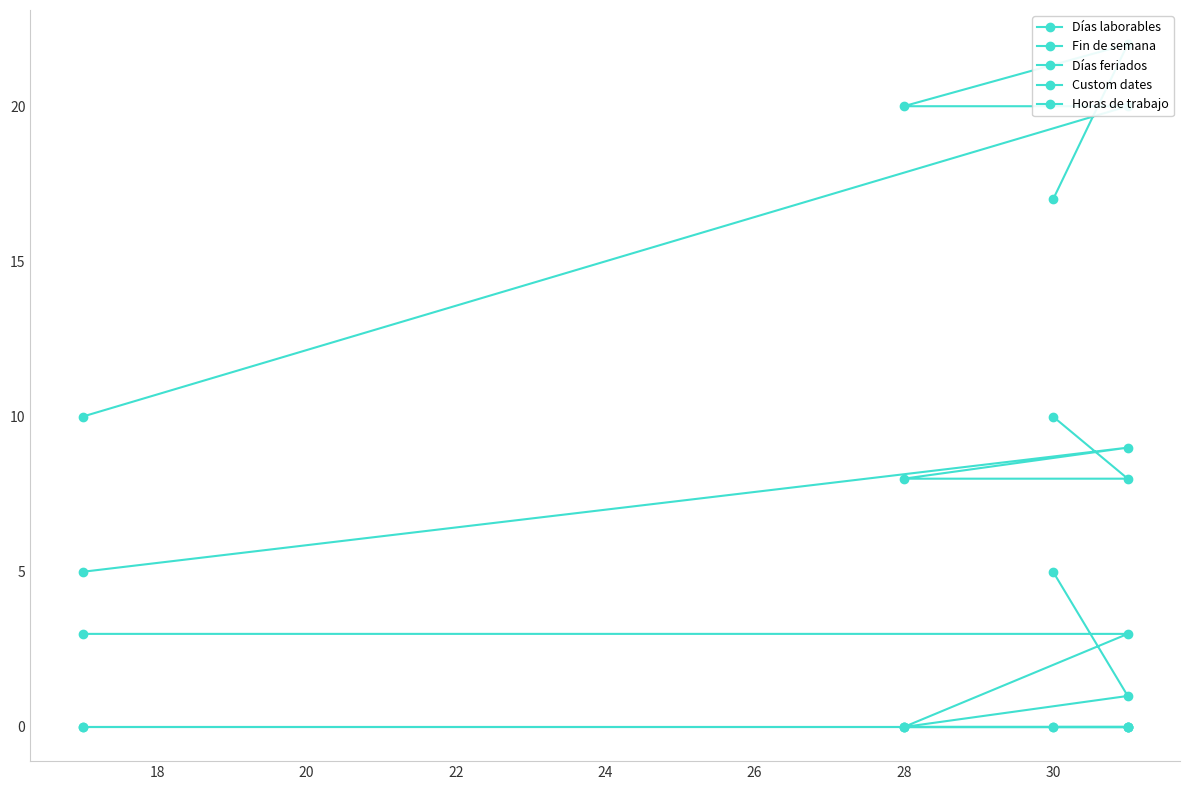

True or false: Días feriados and Días laborables cross at least once.

False